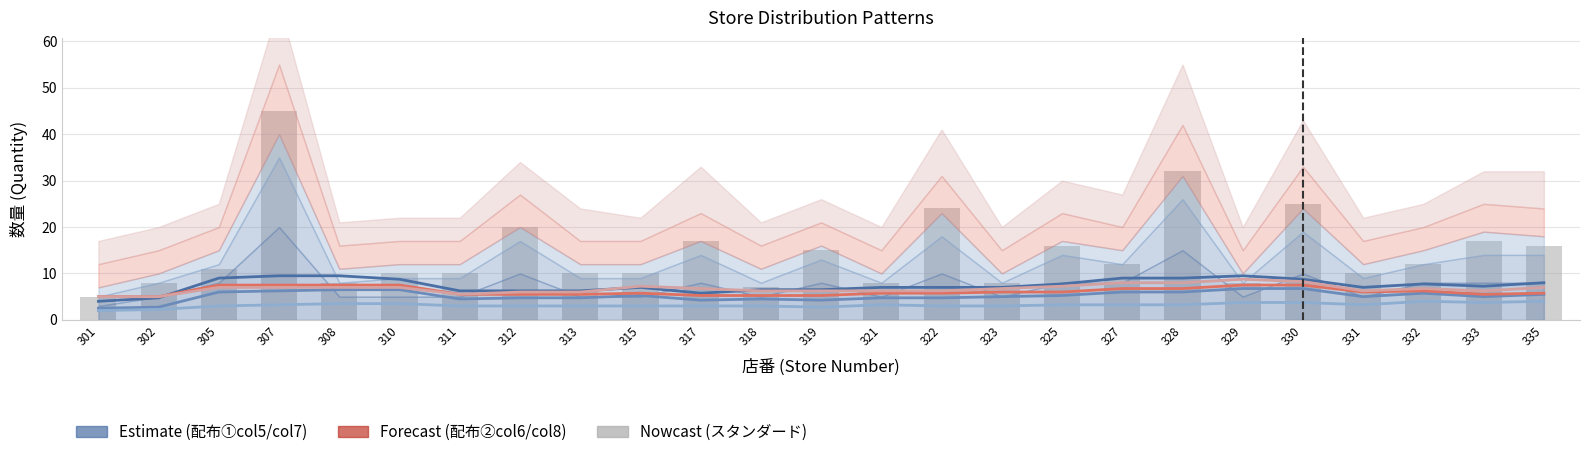

Reading left to right, extract all data points from this chart.

5	8	11	45	8	10	10	20	10	10	17	7	15	8	24	8	16	12	32	8	25	10	12	17	16